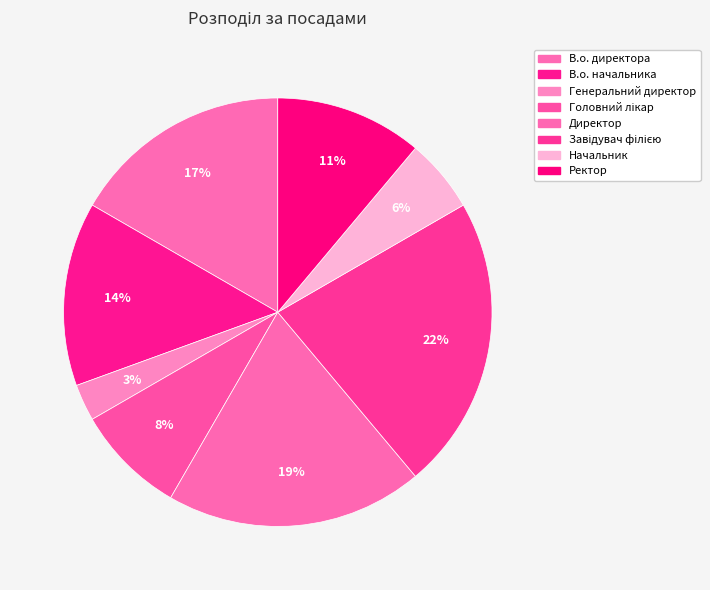

Does Головний лікар account for over 50% of the chart?

No